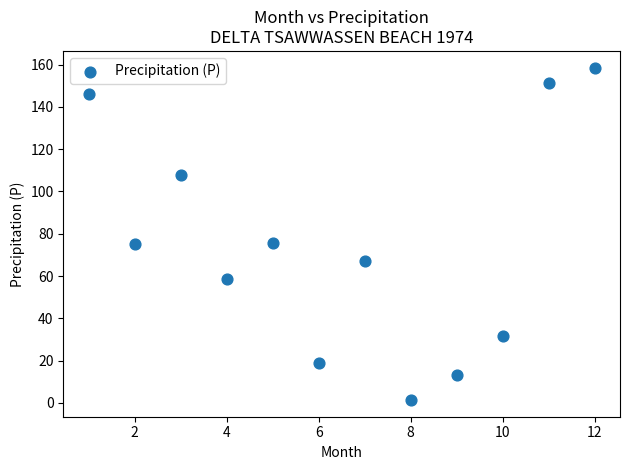

What is the average Y value?

75.5